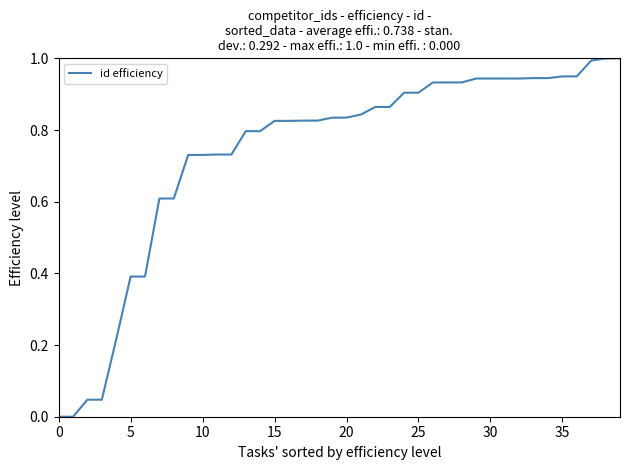

Does the chart have visible grid lines?

No